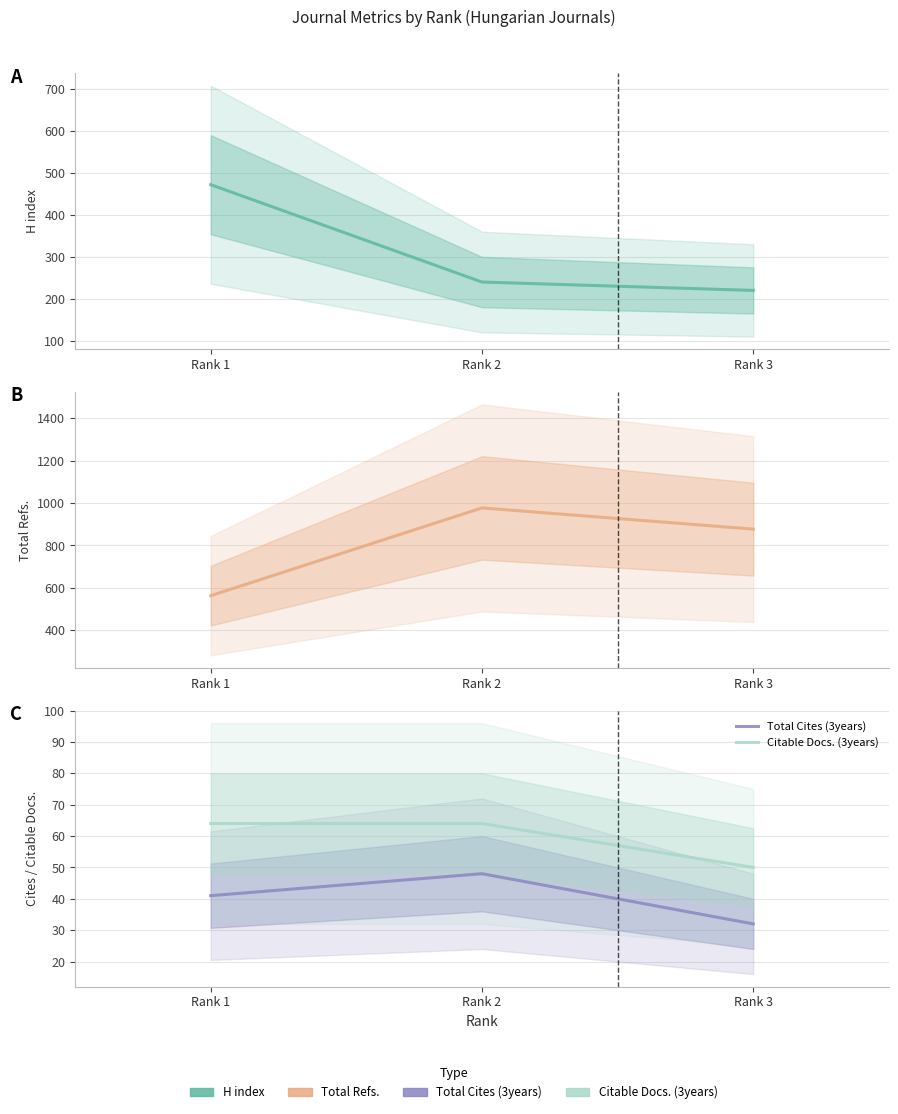

Does the chart have visible grid lines?

Yes